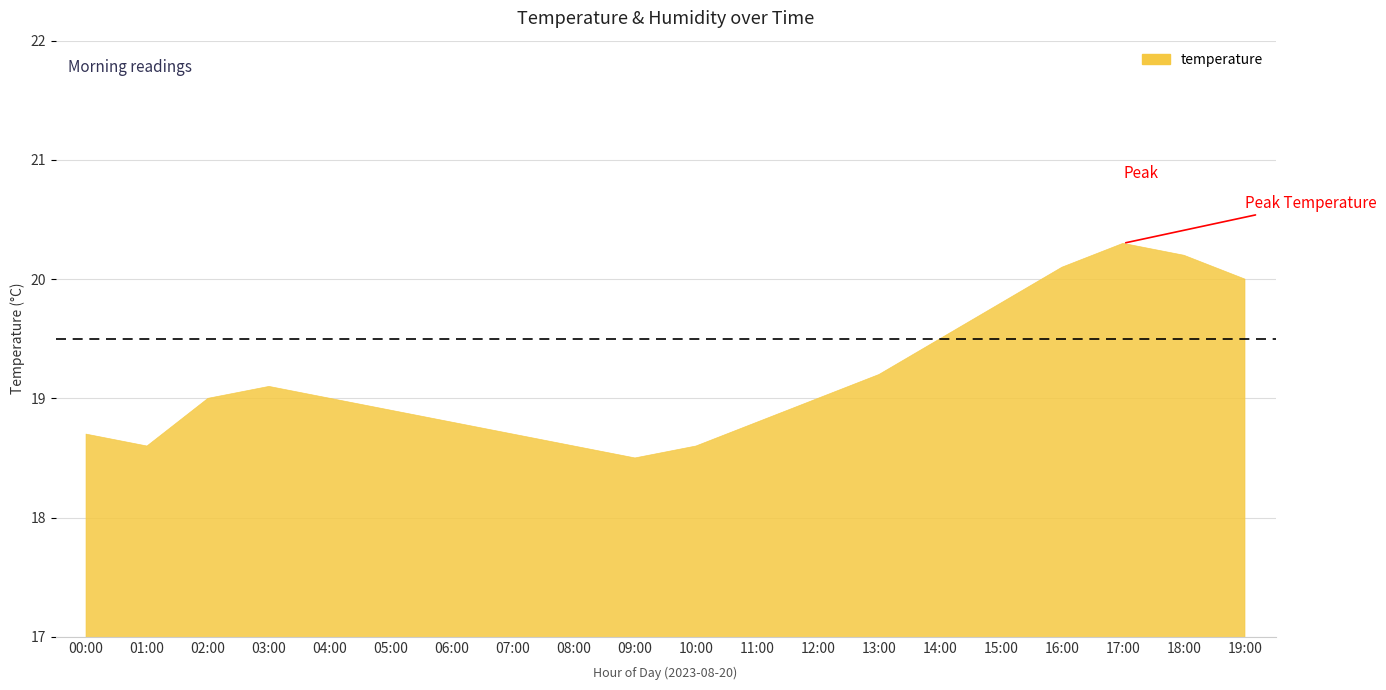

Which series changed the most between 07:00 and 12:00?

temperature